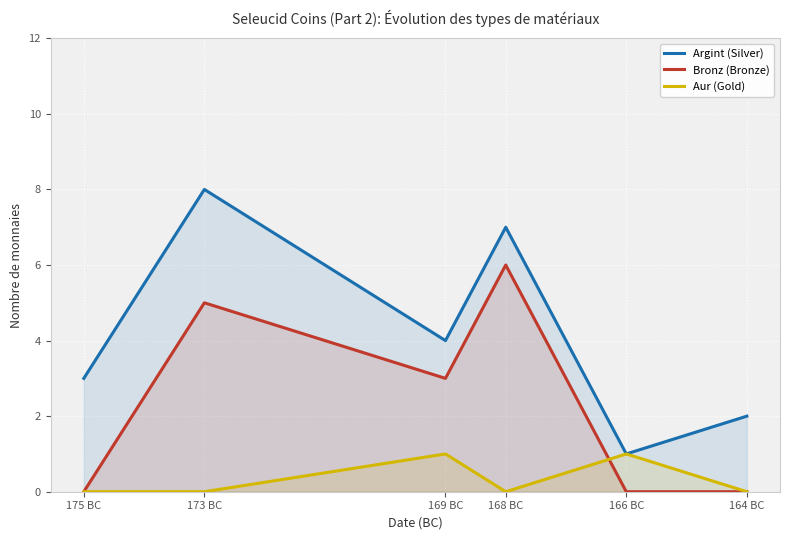

What is the label of the 3rd point from the right?

168 BC